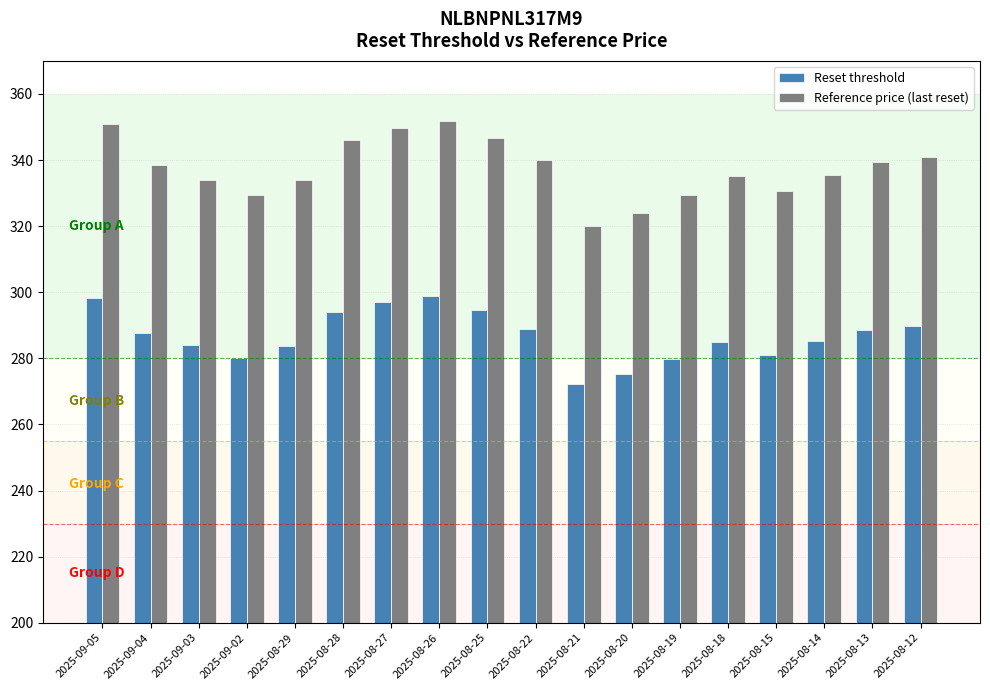

Which series has the largest total across all categories?

Reference price (last reset)